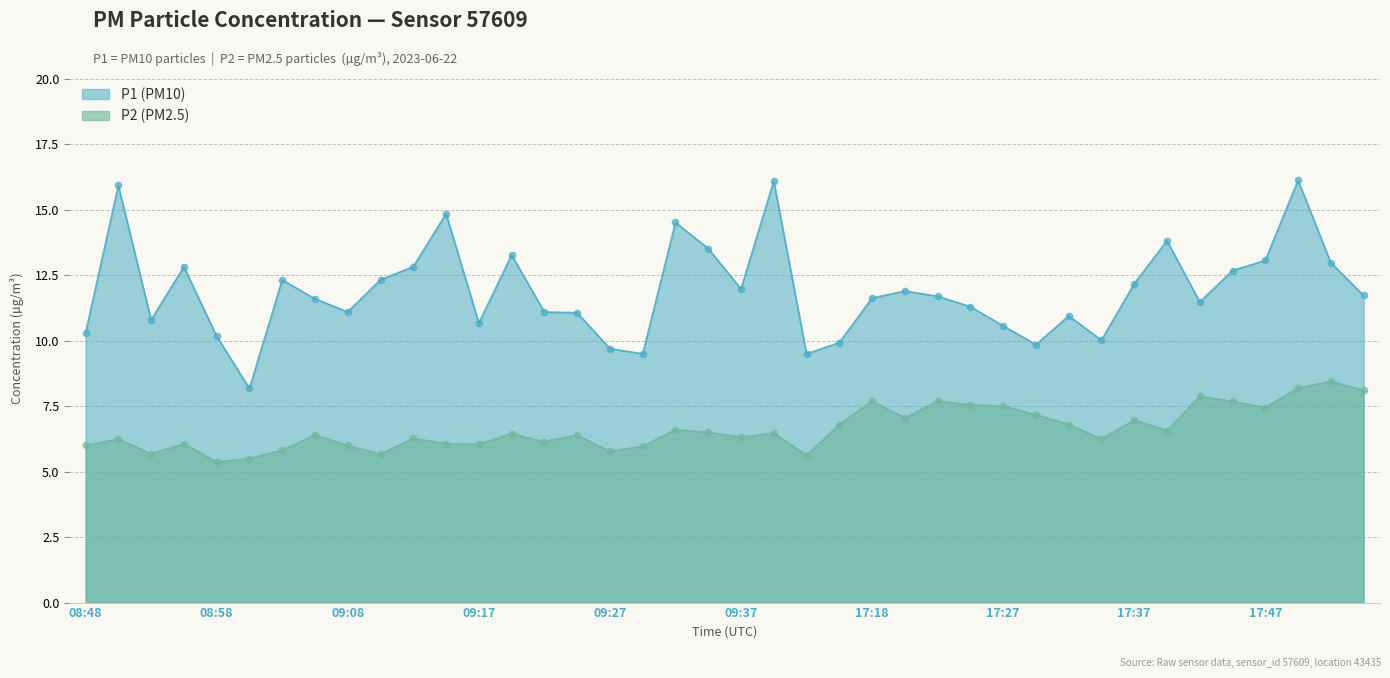

What is the total value across all series at 17:52?

21.4